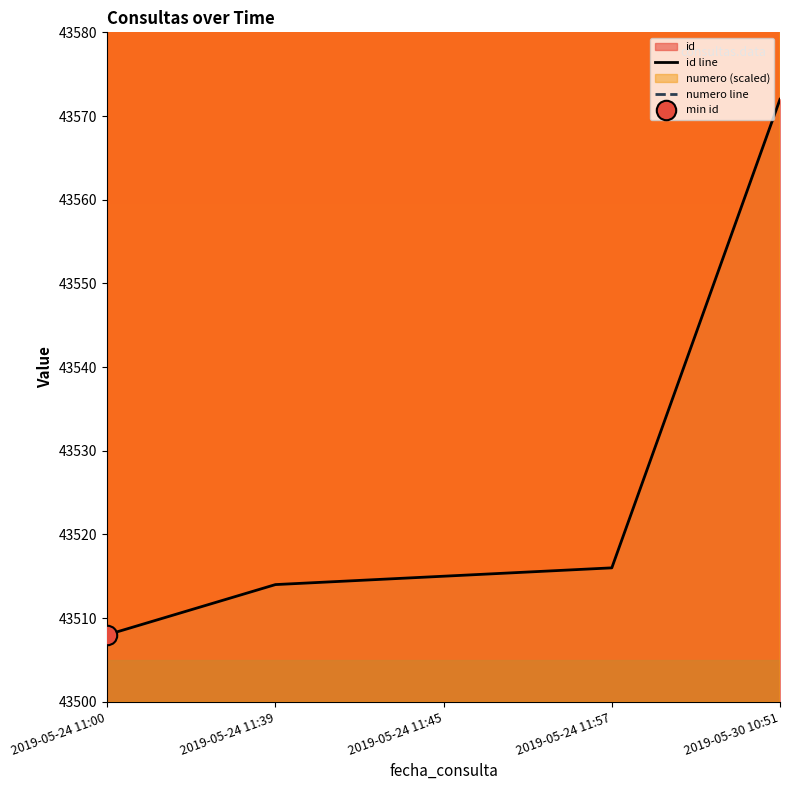

What is the sum of the id line values at 2019-05-24 11:45 and 2019-05-24 11:00?

87023